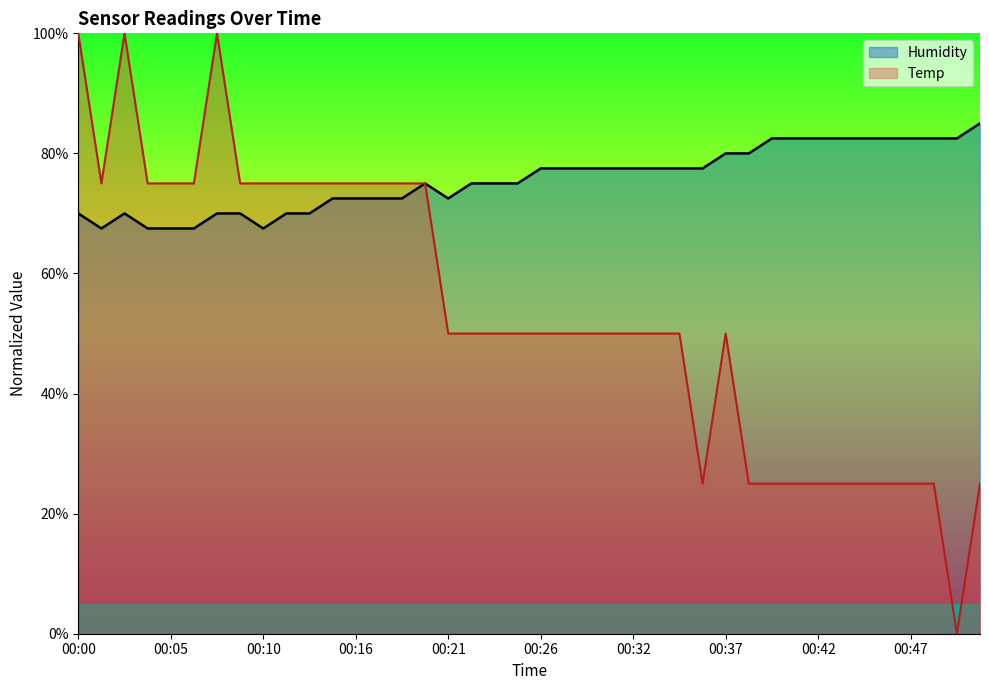

What is the maximum value shown in the chart?

100.0